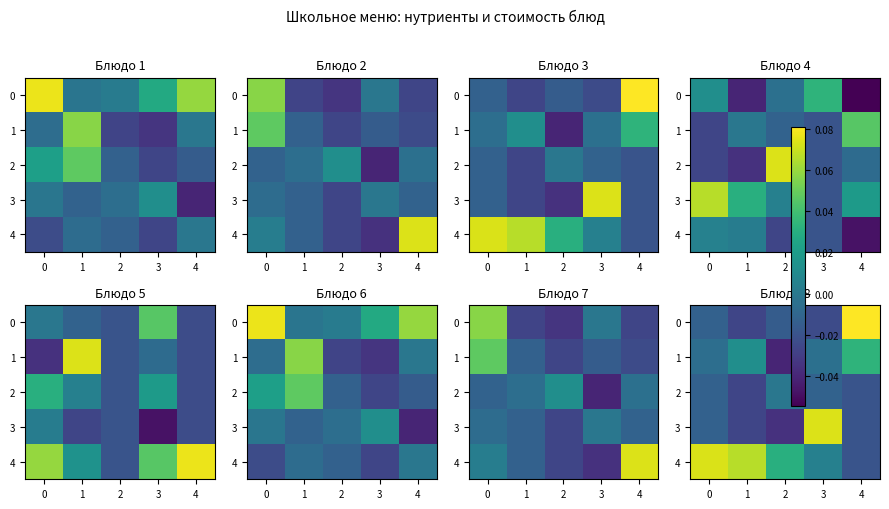

Which category has the lowest value in the 4 series?

4